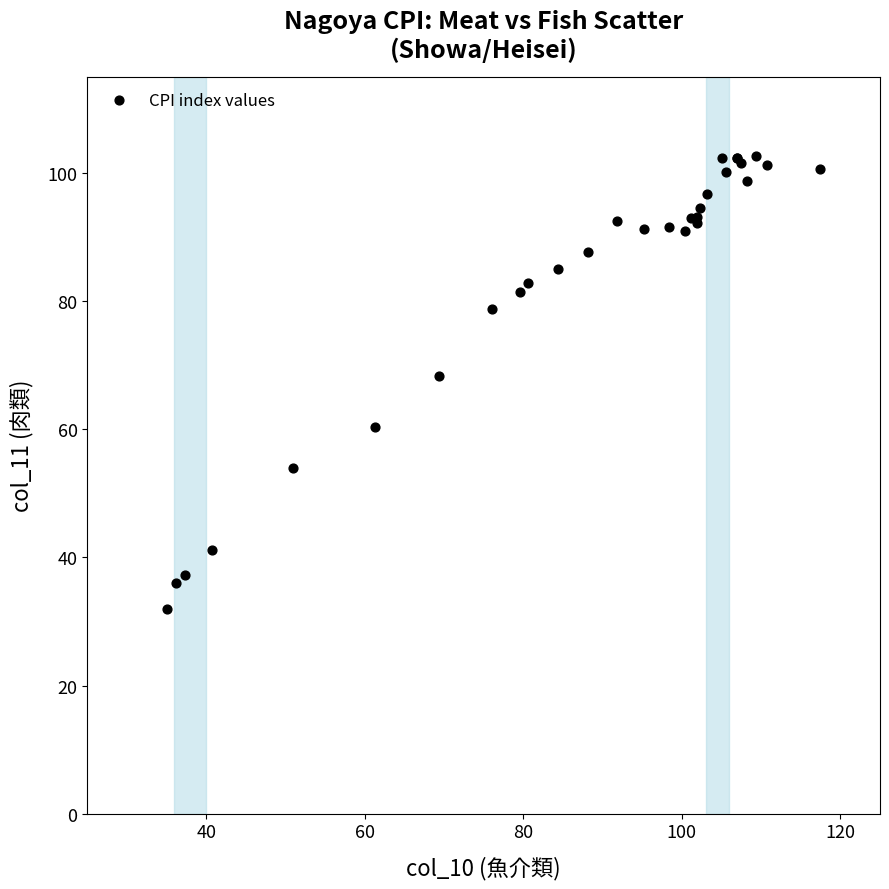

What Y value in the scatter plot is closest to 67?

68.3